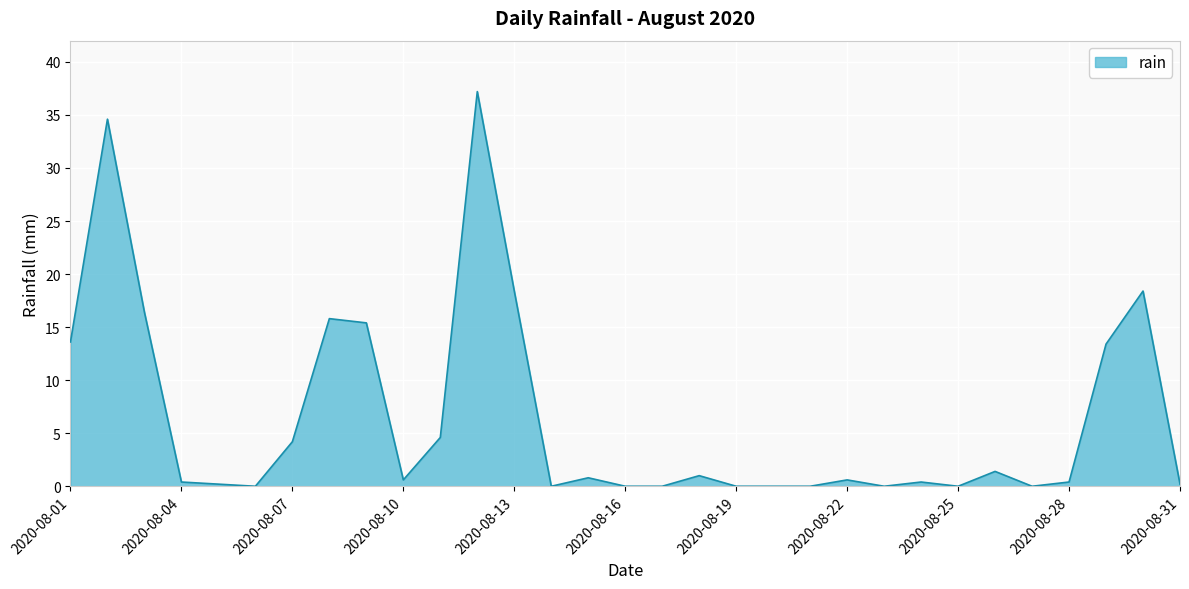

Does the chart display data point markers on the line(s)?

No